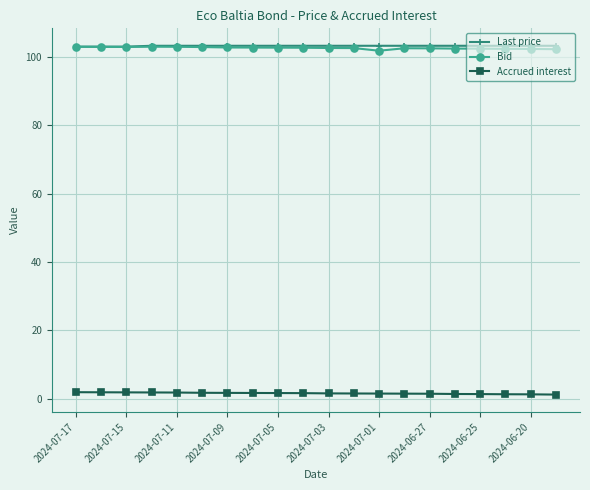

What is the value of the Last price point at the 8th from the left?

103.2